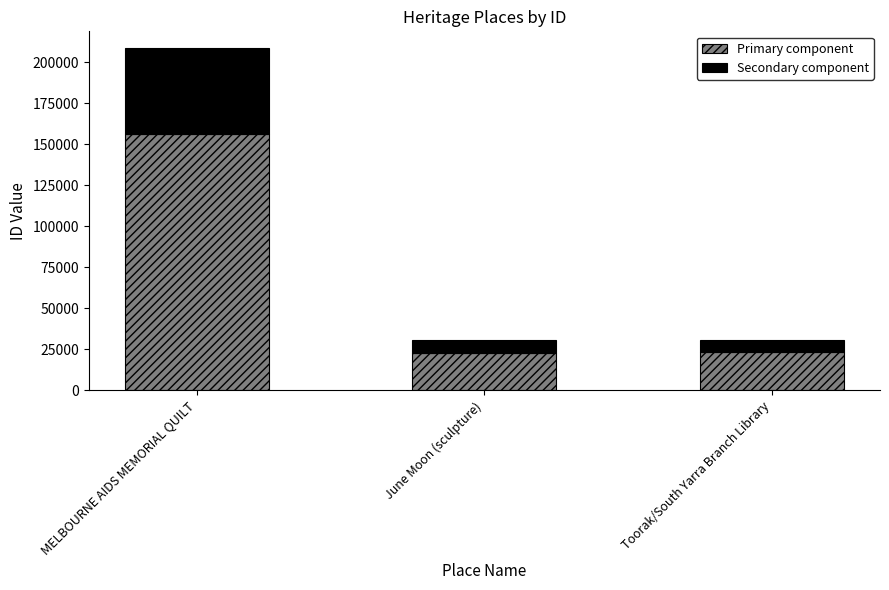

How many distinct data groups are displayed?

2